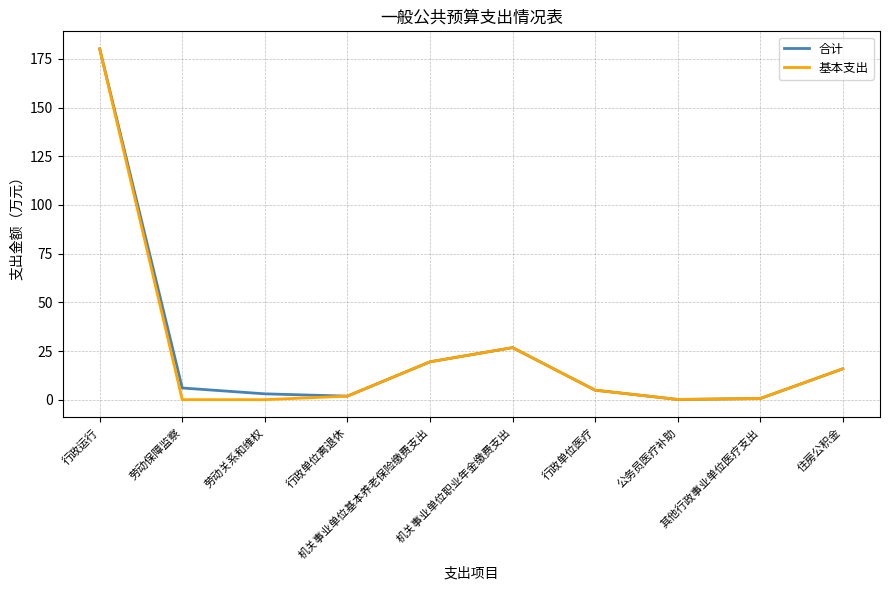

What is the greatest value displayed?

180.2